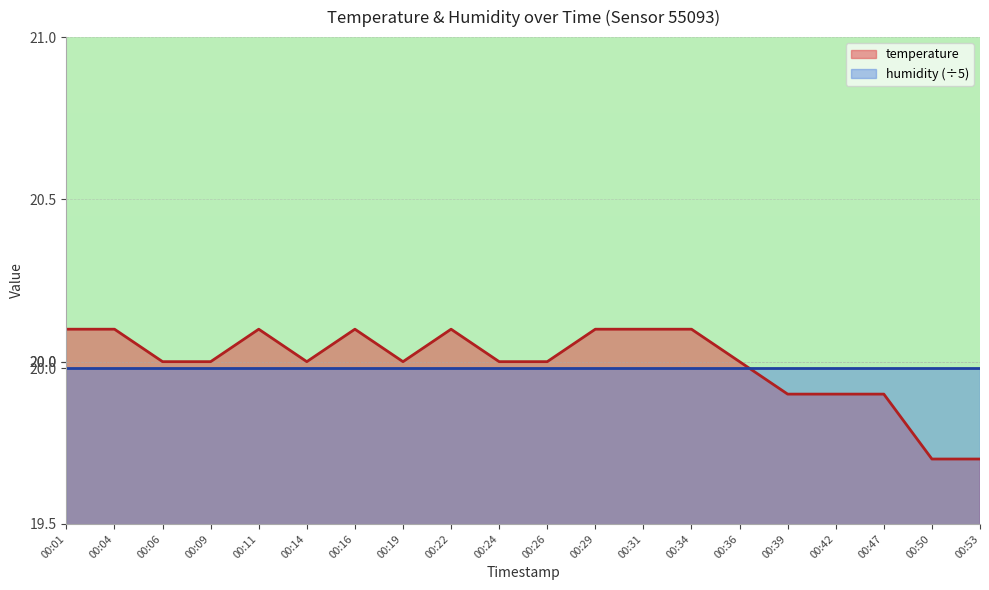

What is the ratio of the value at 00:04 to the value at 00:29?

1.0